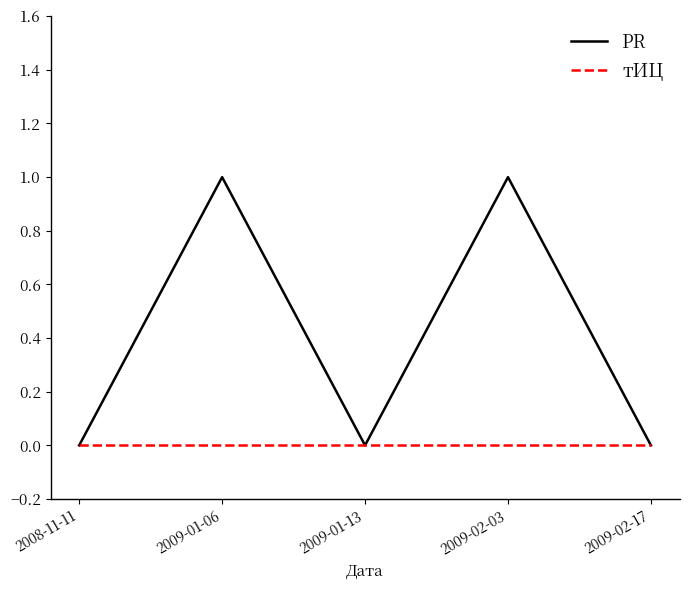

What is the difference between the maximum and minimum values in the PR series?

1